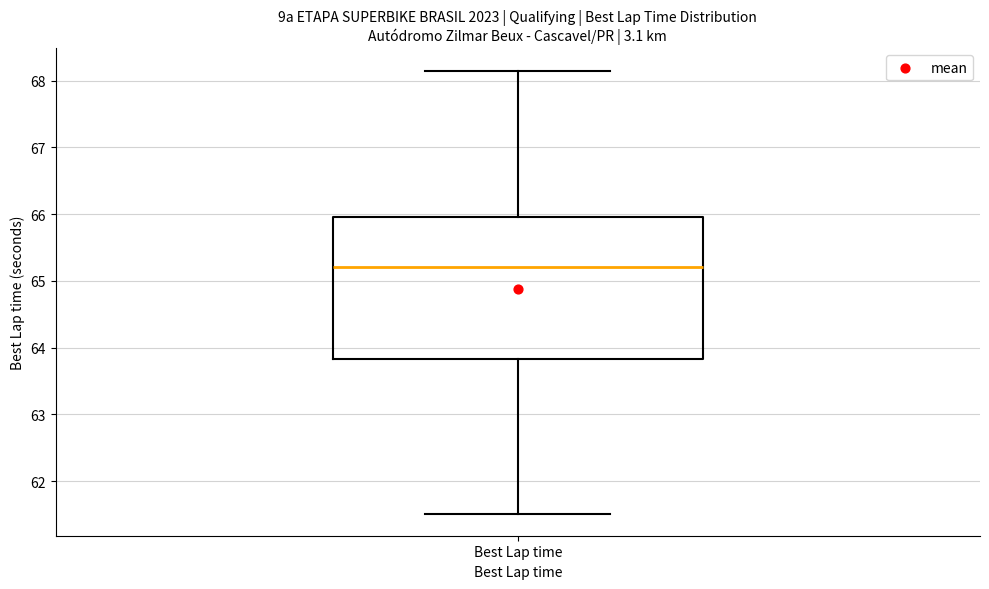

Read this box plot against the y-axis: the position of the median line, the range covered by the box, and the ends of both whiskers. The values are not printed on the chart, so give them approximately, as read against the axis.

median 65.2, box 63.8 to 66.0, whiskers 61.5 to 68.2